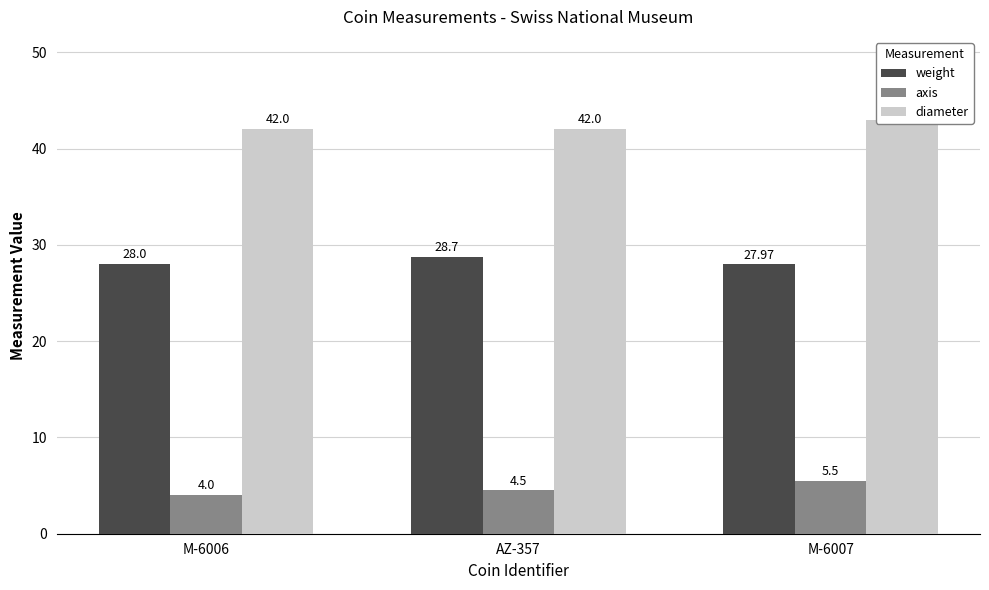

Between M-6006 and AZ-357, which series saw the biggest shift?

weight